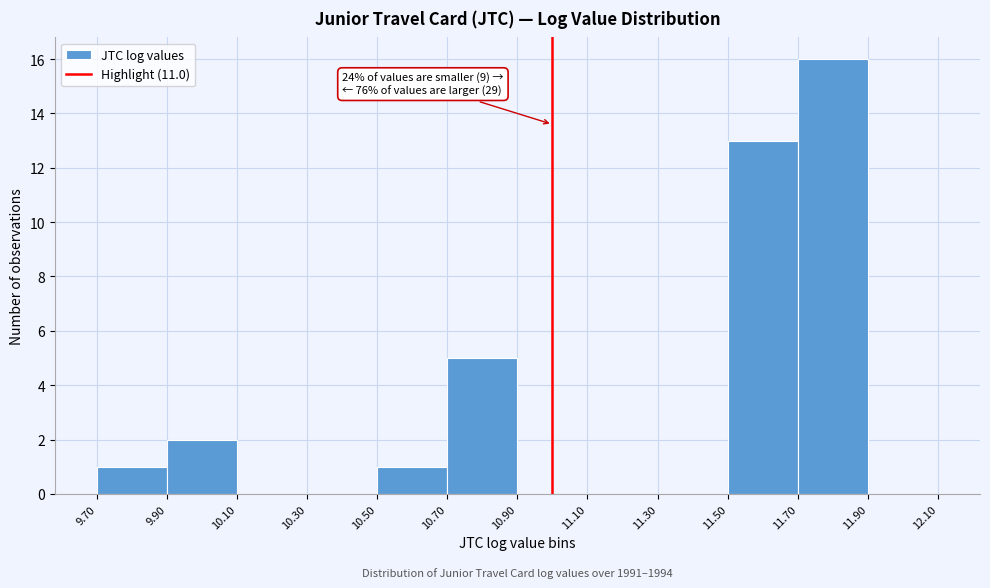

Which range on the x-axis has the tallest bar?

11.70 to 11.90